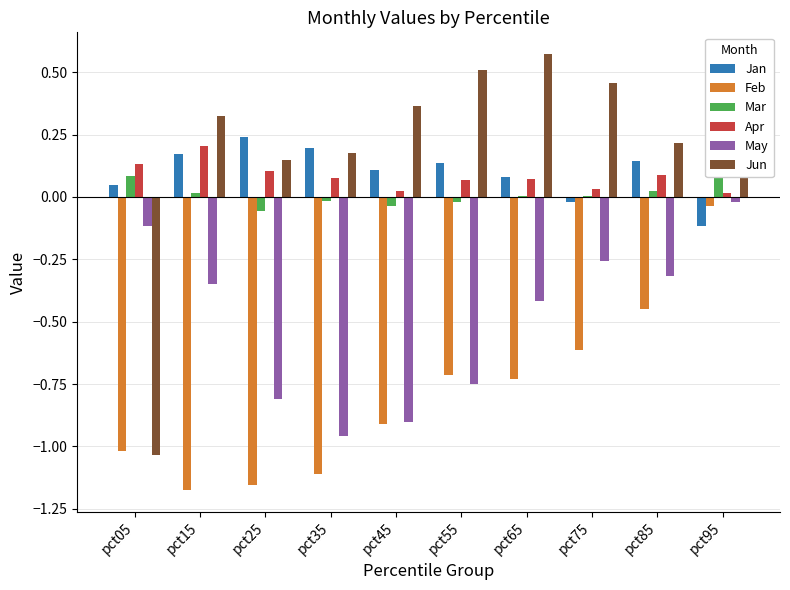

What is the average value of the Feb series?

-0.8